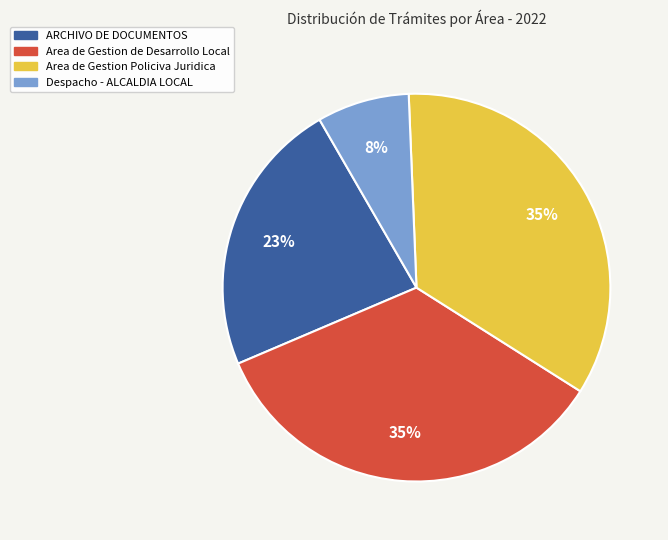

True or false: Area de Gestion Policiva Juridica accounts for 40% of the total.

False